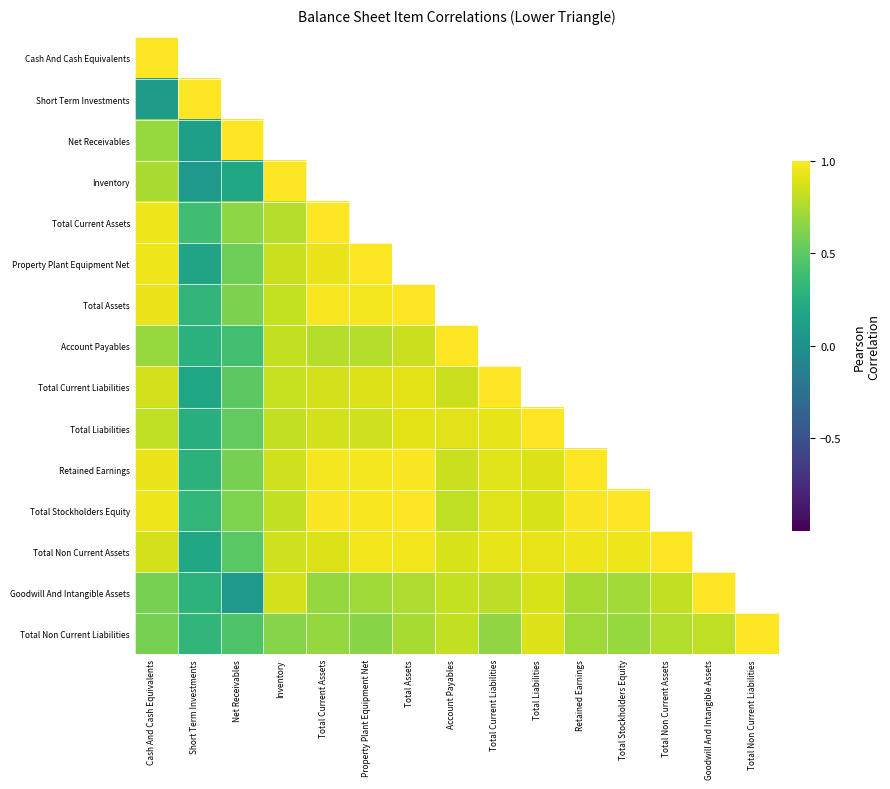

What is the minimum value shown in the chart?

0.1